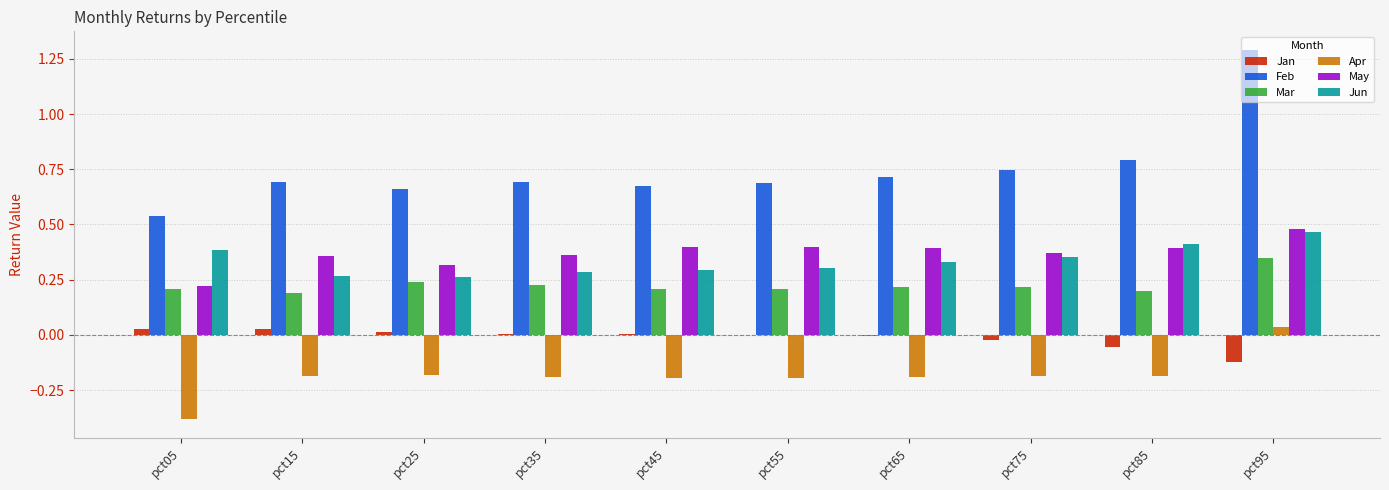

Is the value of Jun at pct45 greater than the value of May at pct05?

Yes